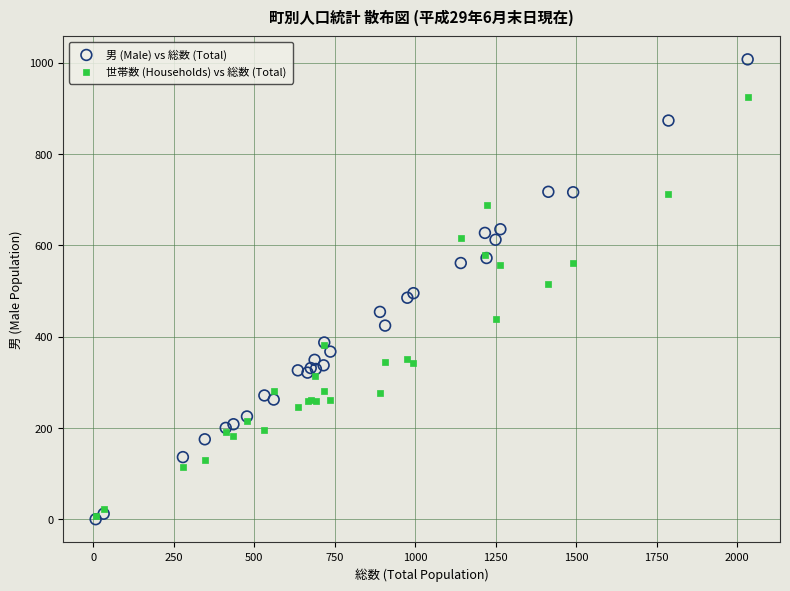

Which series has the largest Y range (max minus min)?

男 (Male) vs 総数 (Total)